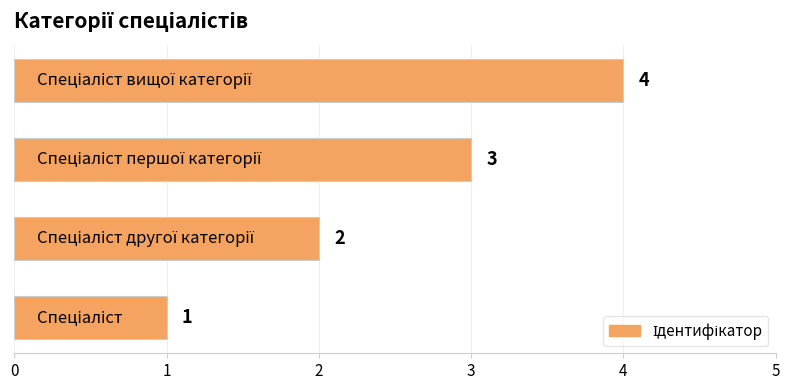

What is the sum of all values?

10